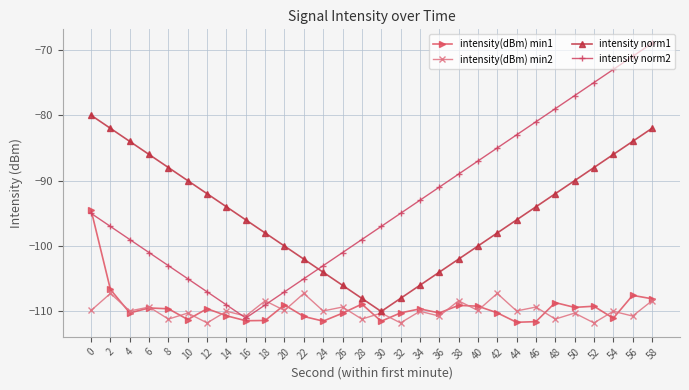

At 50, list the series in order from largest to smallest.

intensity norm2, intensity norm1, intensity(dBm) min1, intensity(dBm) min2